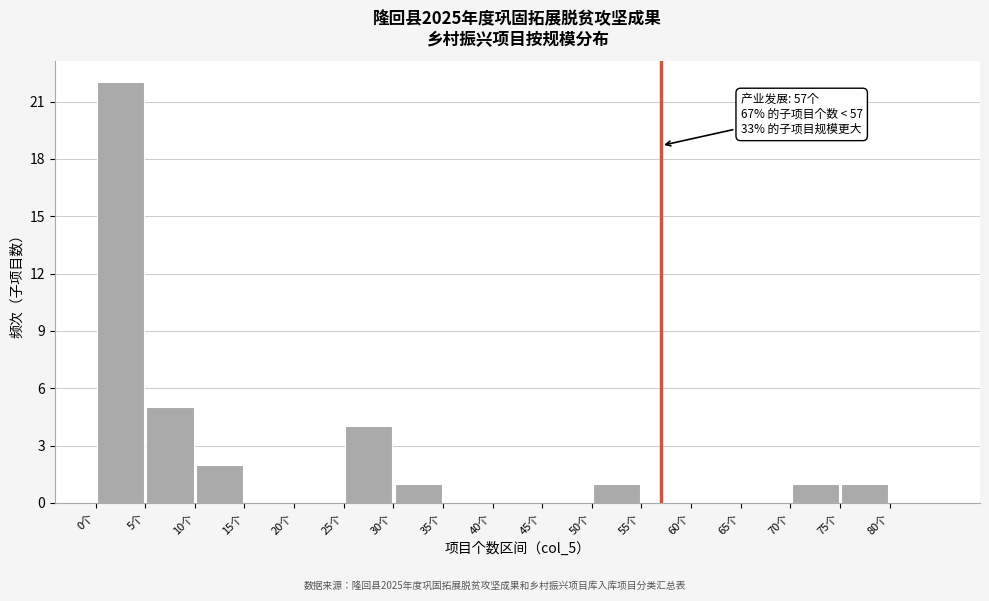

Which range on the x-axis has the tallest bar?

0 to 5